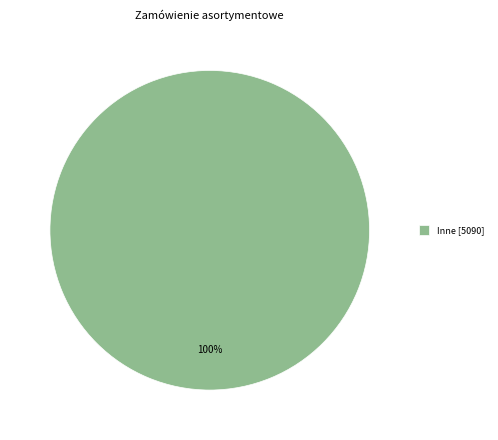

Does any single category account for the majority?

Yes